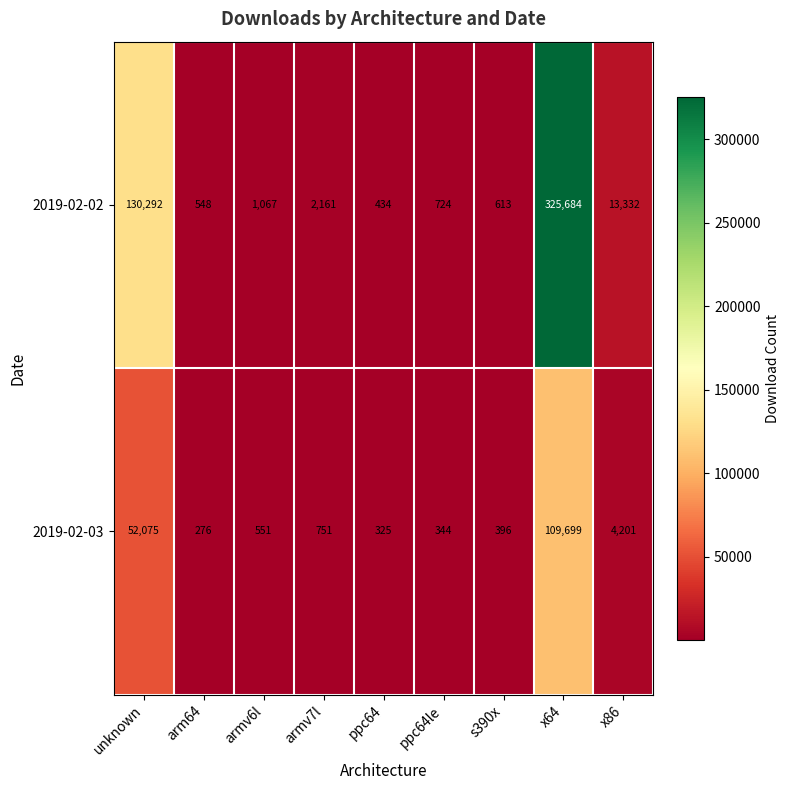

At which label is 2019-02-02 closest to 163059?

unknown